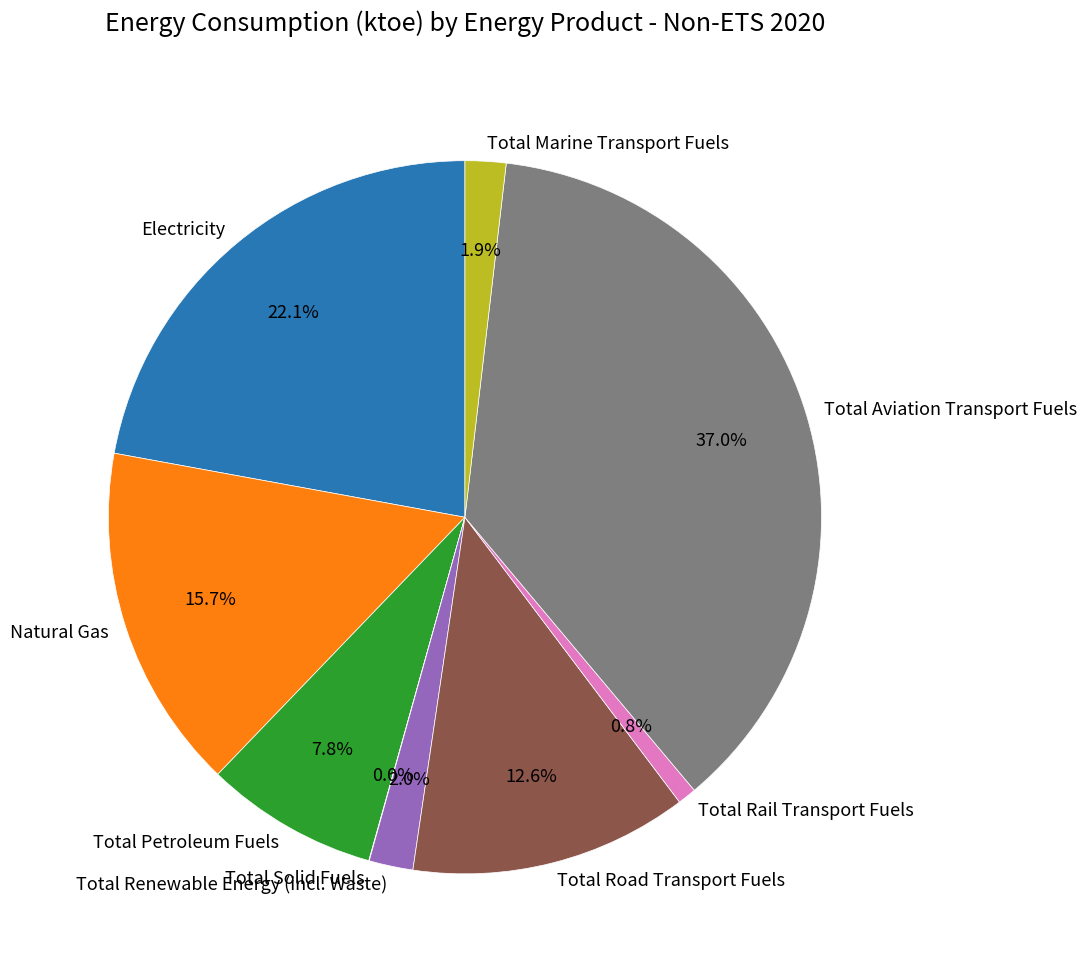

Is Electricity the majority of the pie?

No